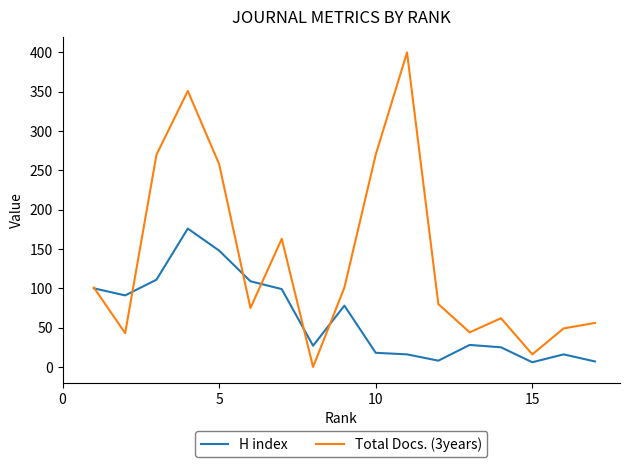

Which series has the widest spread of values?

Total Docs. (3years)